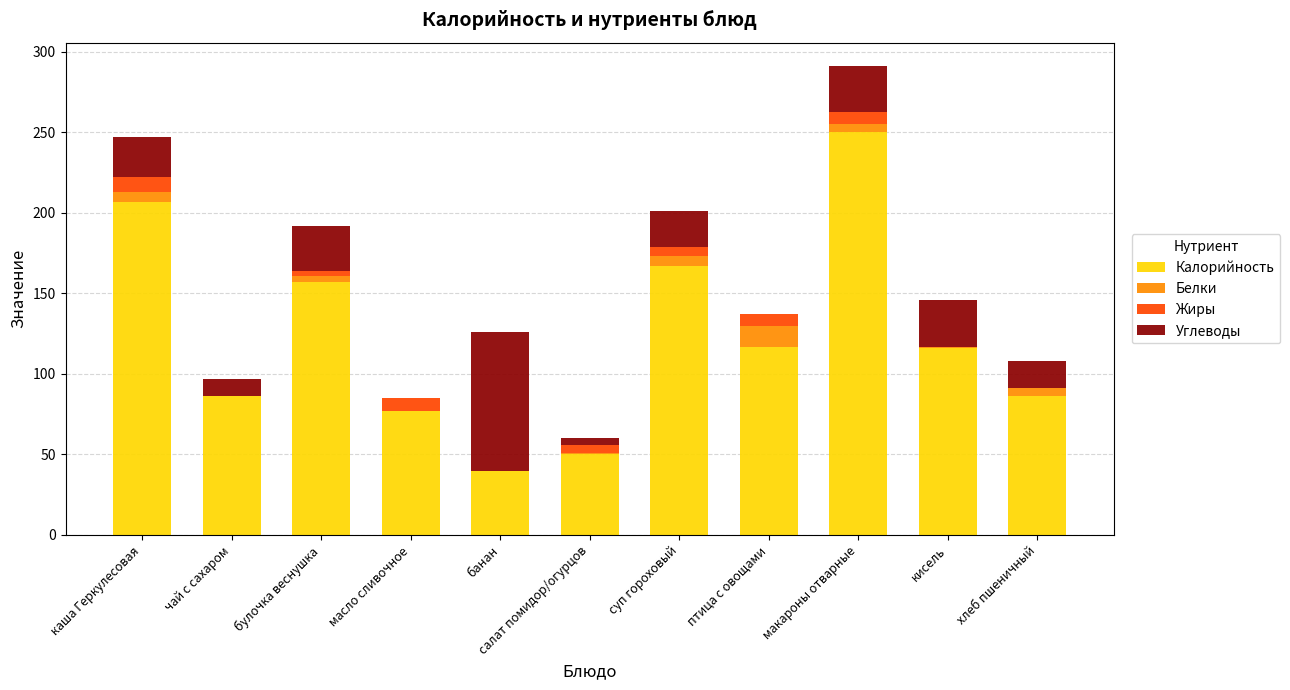

What is the highest value of the Калорийность series?

250.0